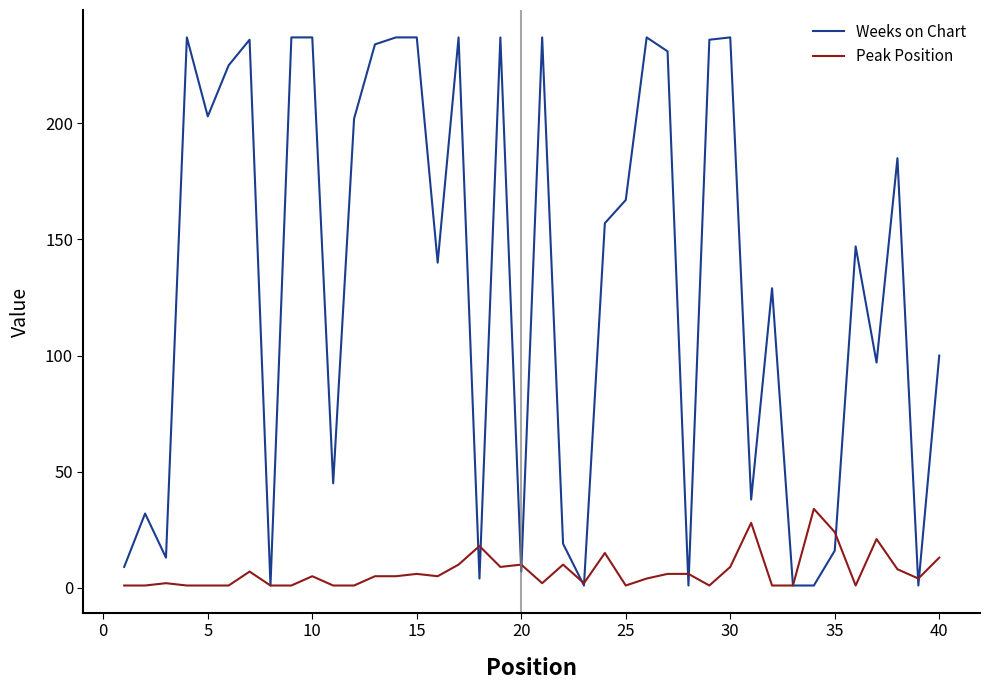

Which series has the largest total across all categories?

Weeks on Chart